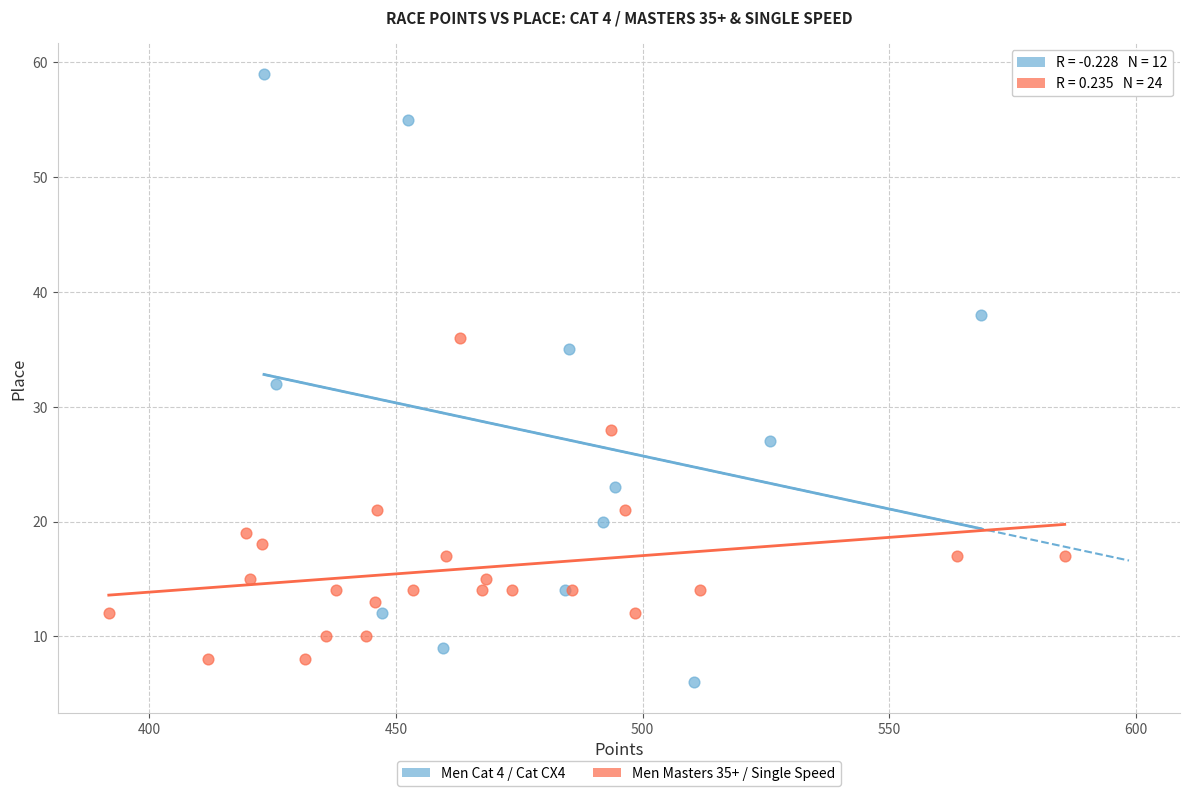

Which series has the largest Y range (max minus min)?

Men Cat 4 / Cat CX4